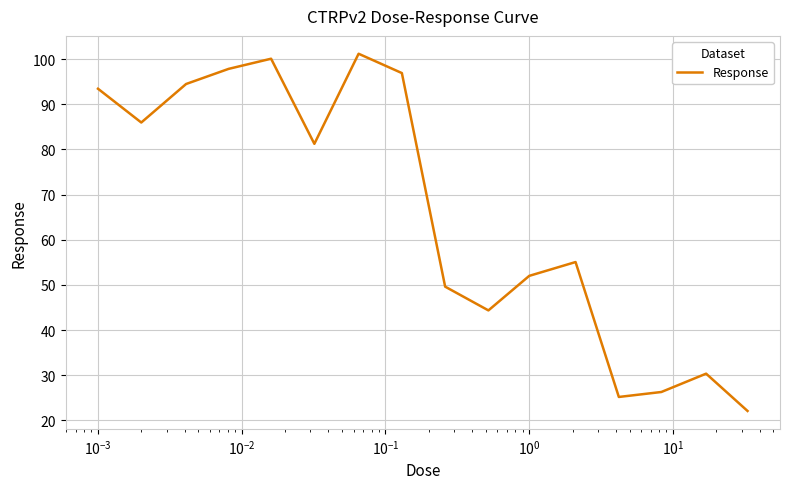

What is the maximum value shown in the chart?

101.2